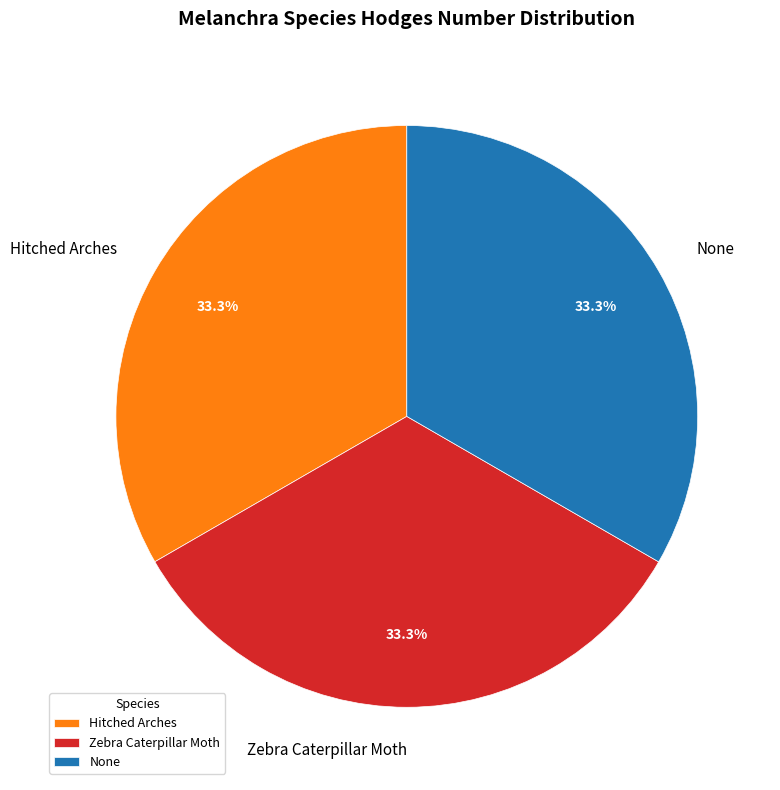

What is the ratio of the value at Zebra Caterpillar Moth to the value at Hitched Arches?

1.0